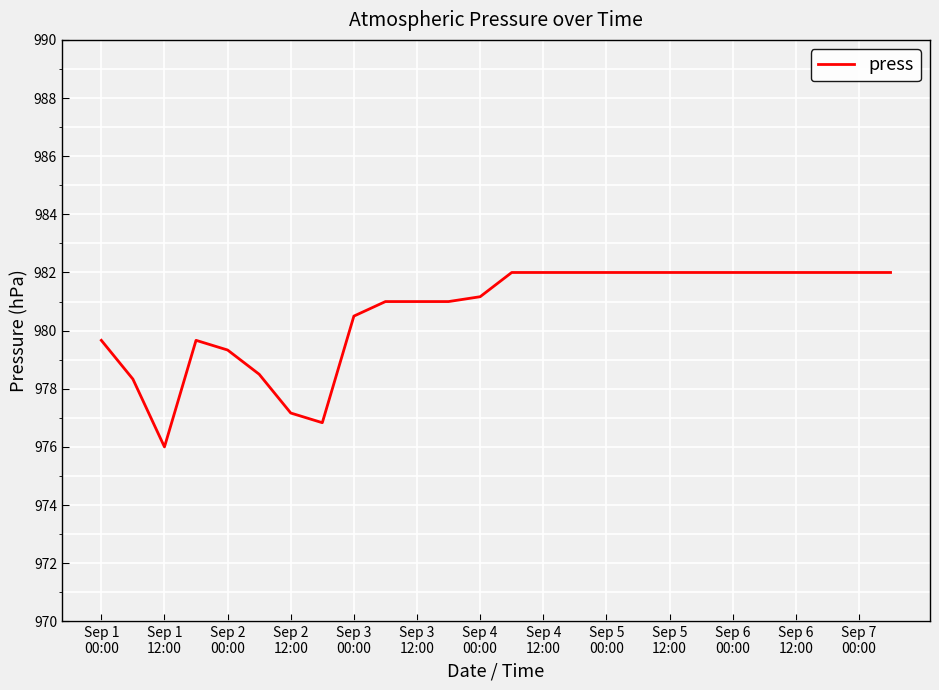

What is the smallest value displayed?

976.0